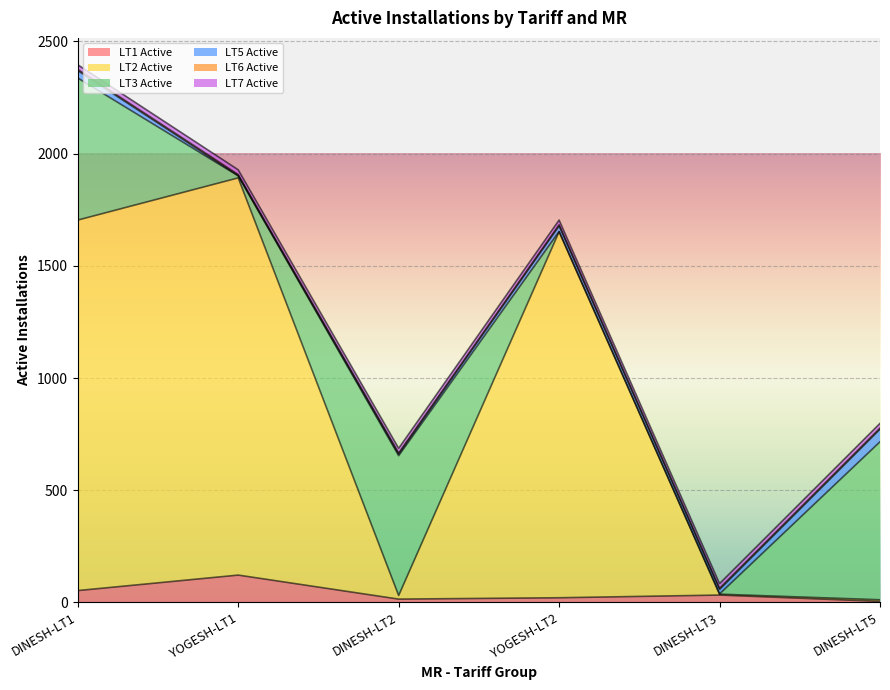

How many interior local valleys does the LT2 Active series have?

2